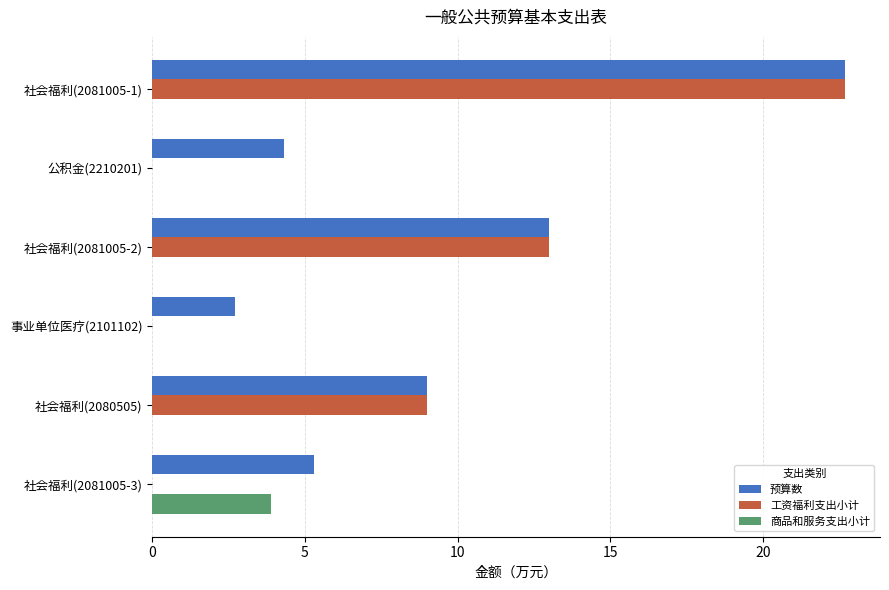

Which category has the highest value across all series?

社会福利(2081005-1)